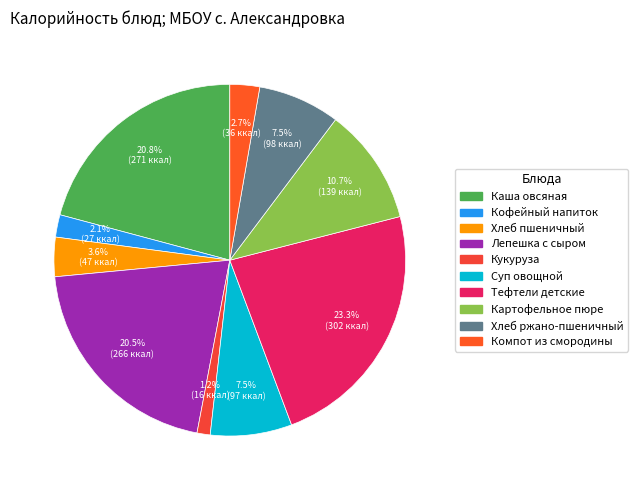

What percentage do Тефтели детские and Суп овощной together represent?

30.8%